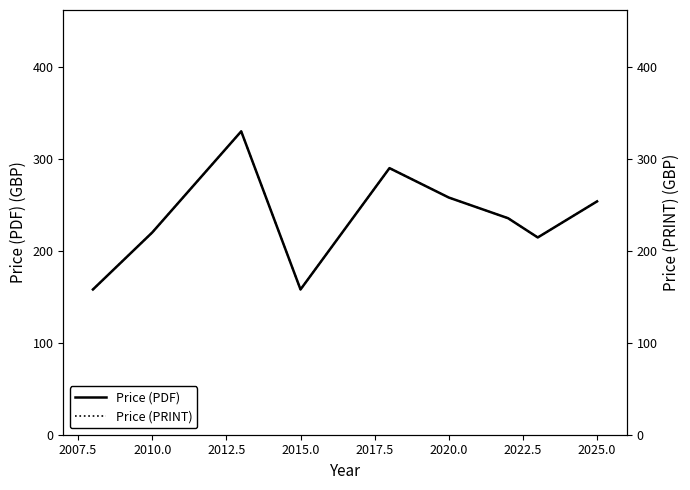

What is the maximum value for Price (PDF)?

330.0